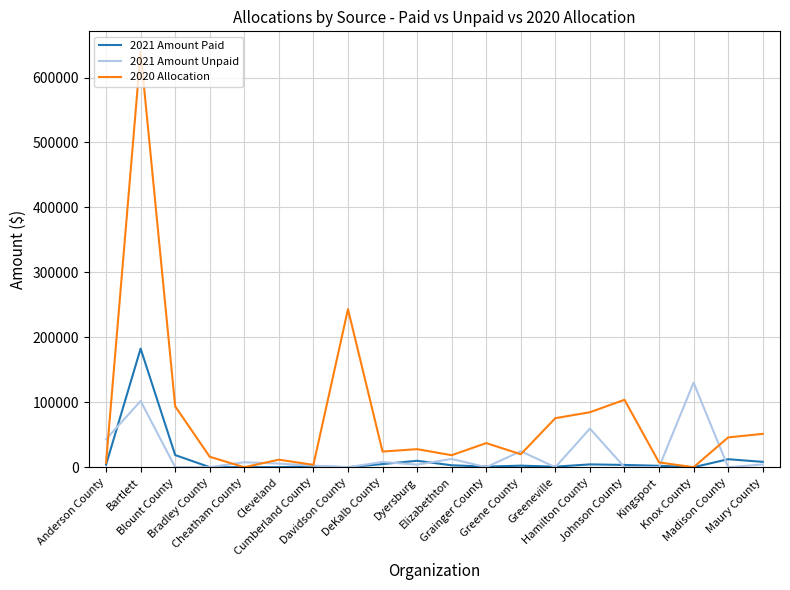

True or false: 2020 Allocation has more than 0 interior local peaks.

True